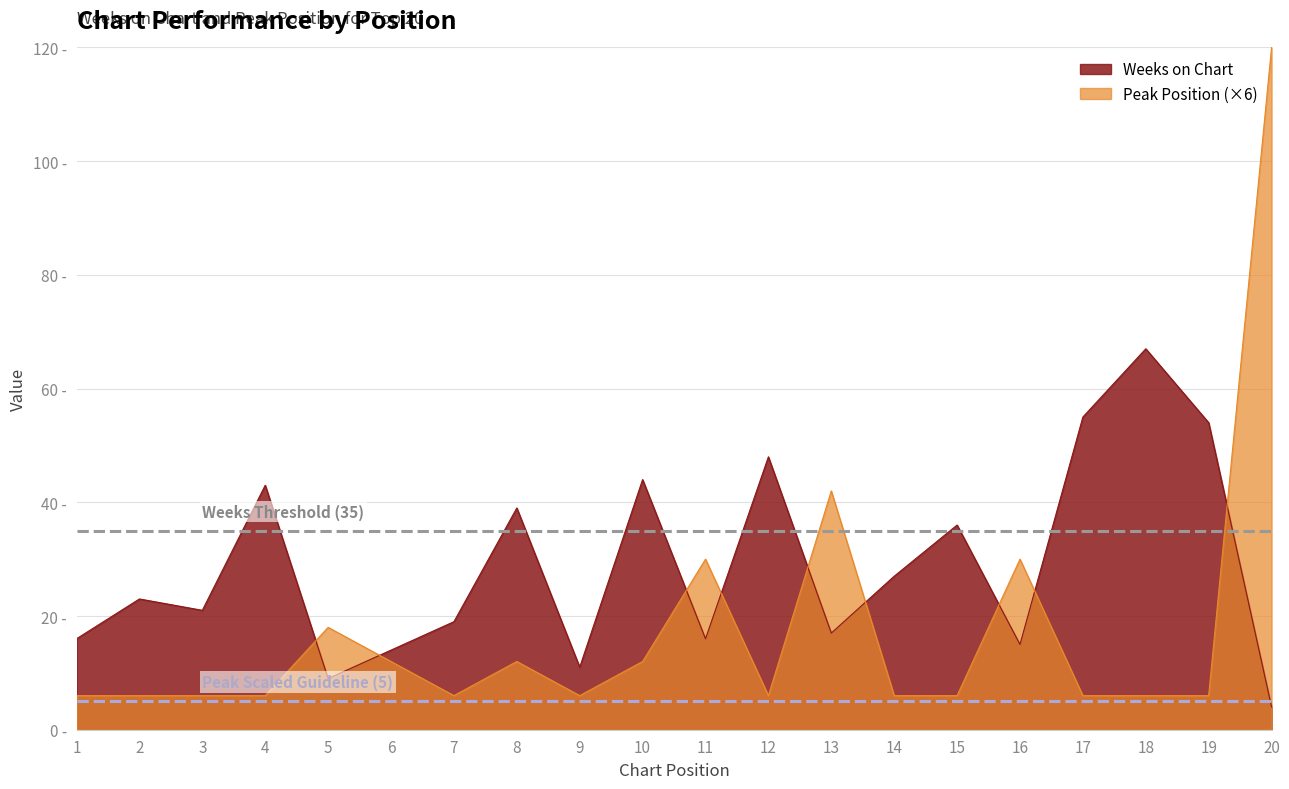

Is it true that Weeks on Chart equals 38 at 18?

False